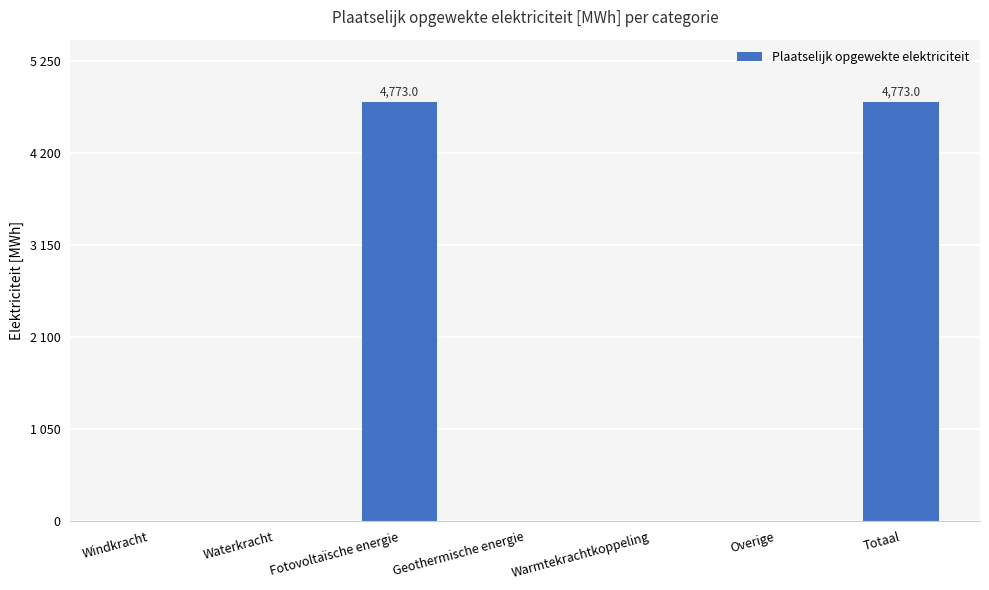

Reading left to right, transcribe all the data shown in this chart.

Windkracht=0.0	Waterkracht=0.0	Fotovoltaïsche energie=4773.0	Geothermische energie=0.0	Warmtekrachtkoppeling=0.0	Overige=0.0	Totaal=4773.0